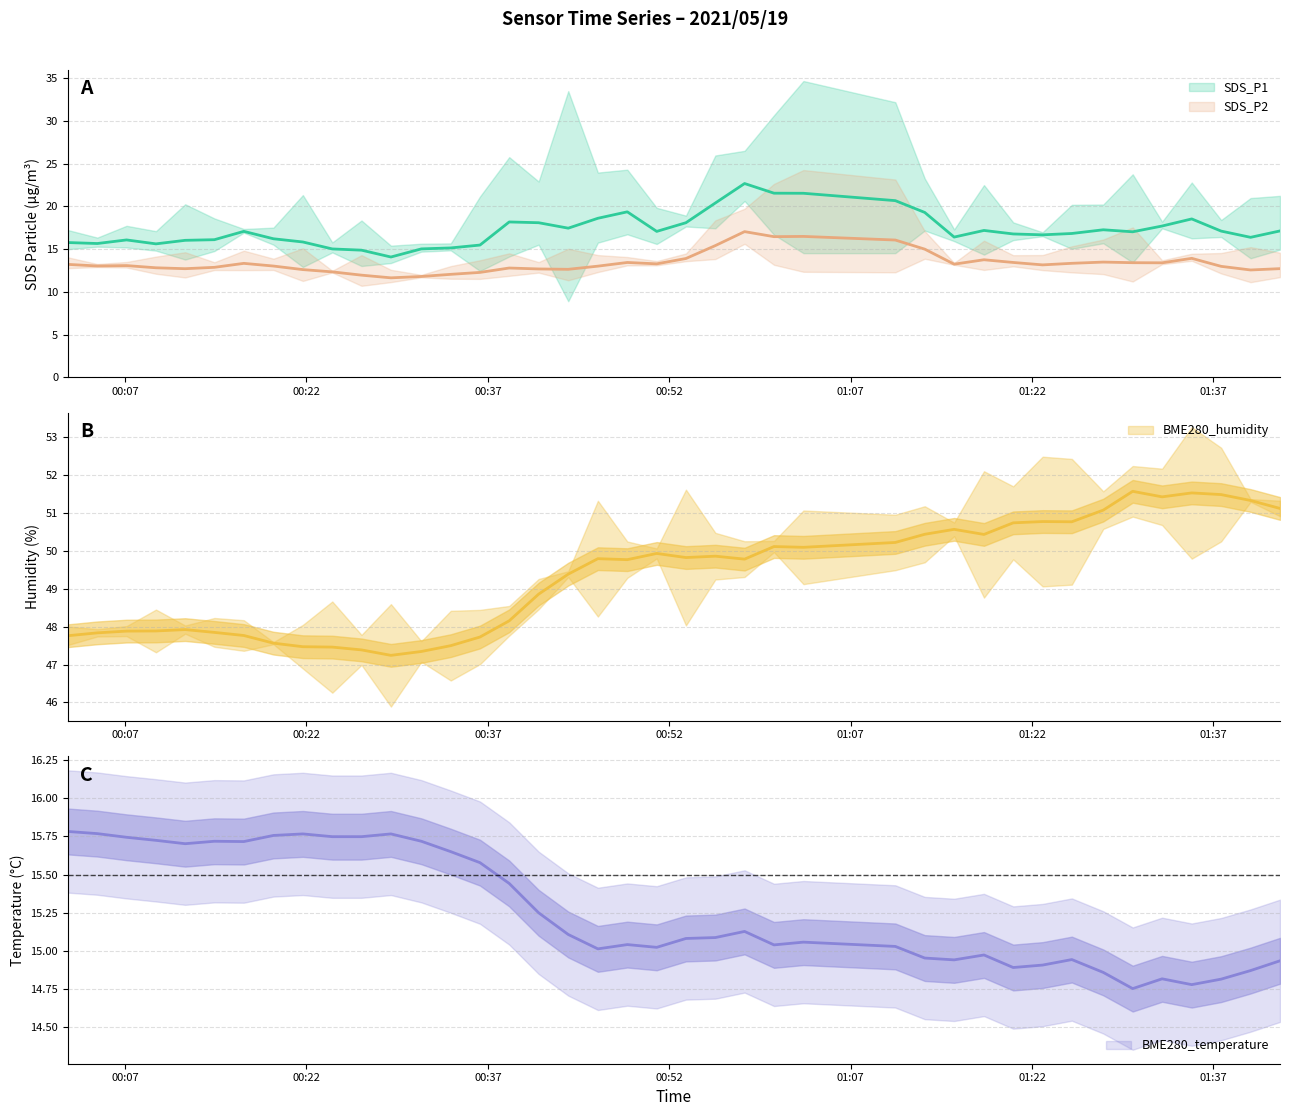

At which category does SDS_P1 reach its first local peak?

2021/05/19 00:11:58